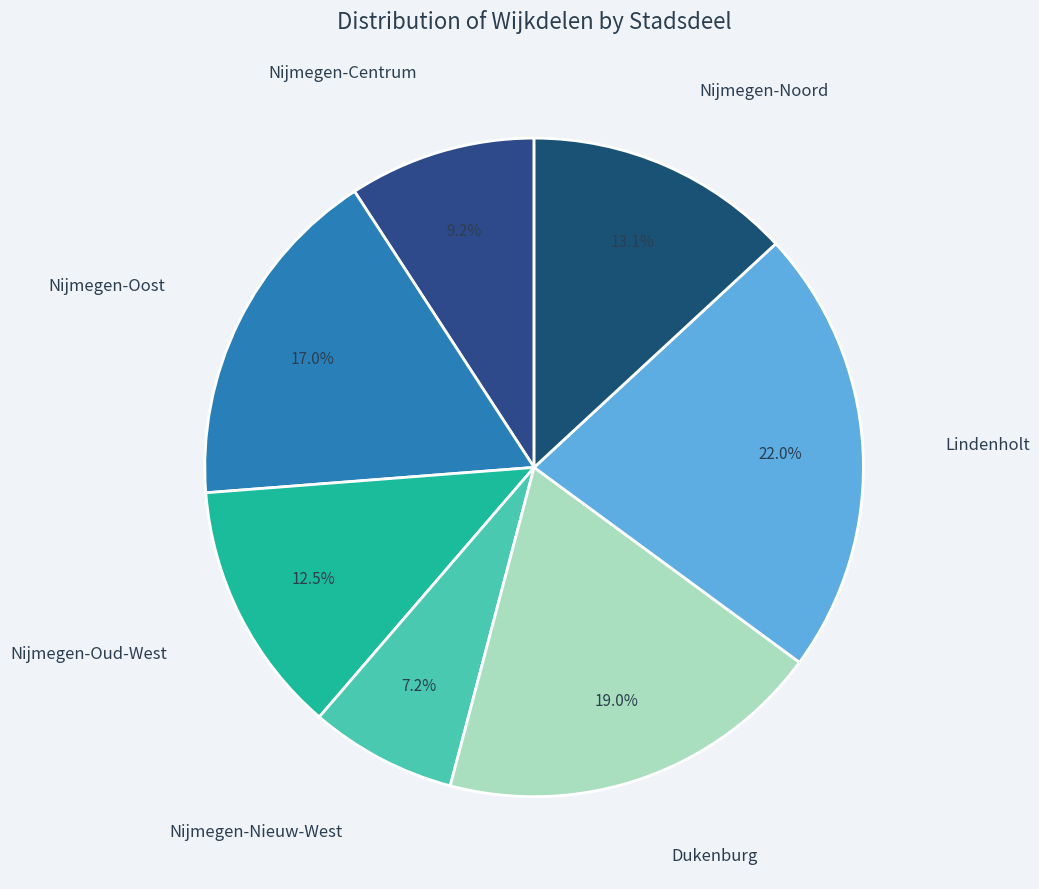

Count the number of slices in the pie.

7